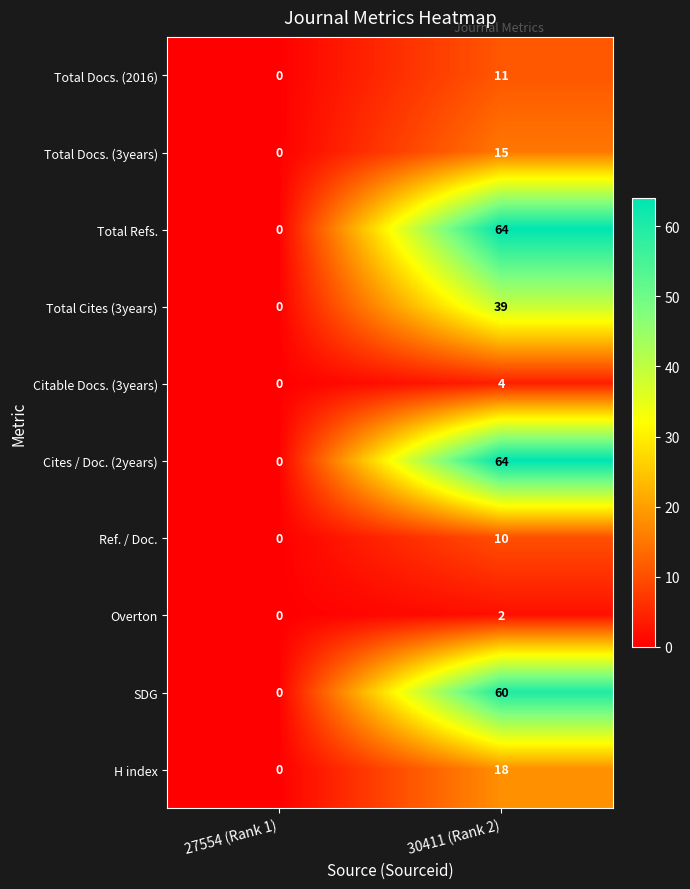

Which label corresponds to the largest value in the chart?

30411 (Rank 2)